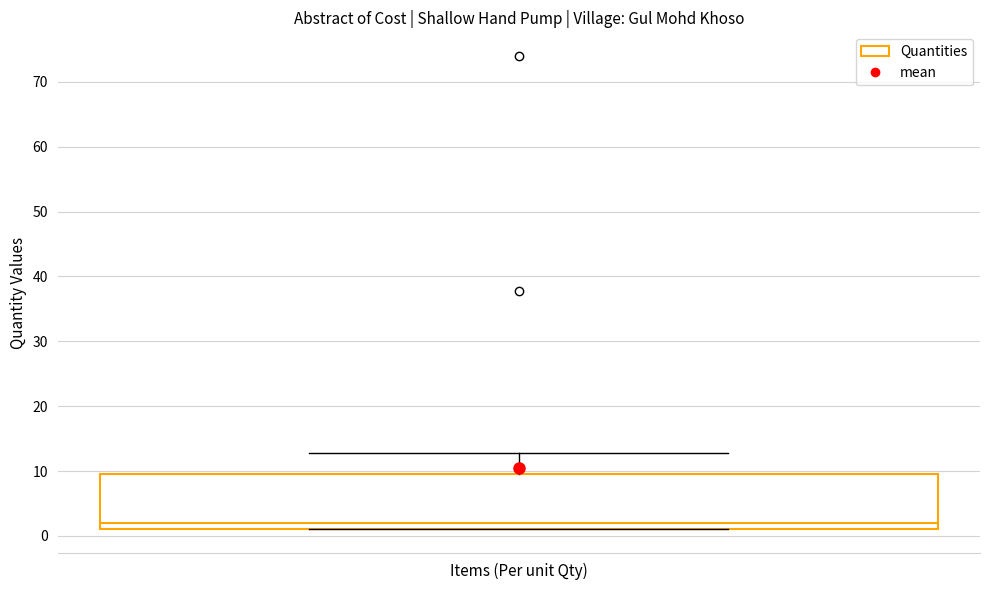

Transcribe this box plot: give where the median line is, the range the box spans, and where the two whiskers end, as read against the y-axis. The values are not printed on the chart, so give them approximately, as read against the axis.

median 2, box 1 to 10, whiskers 1 to 13